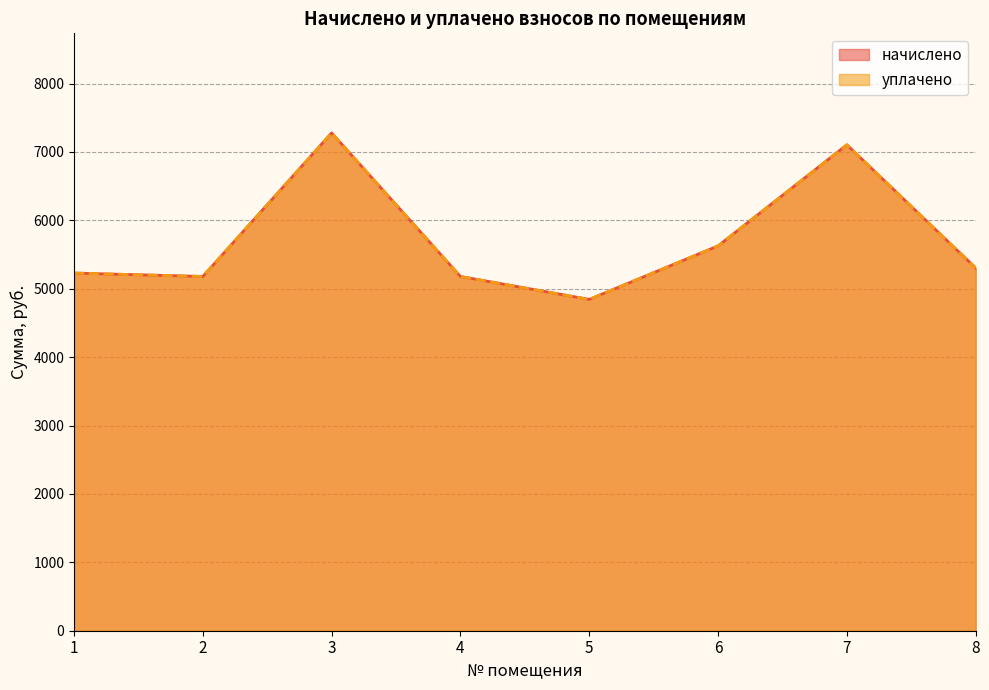

At which category does начислено reach its first local valley?

2